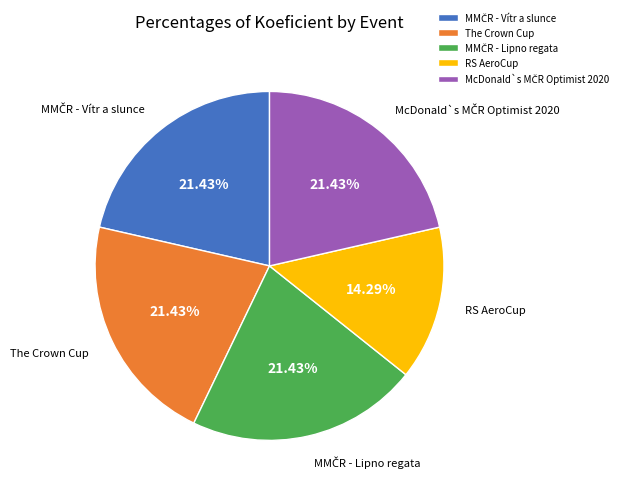

Does any single category account for the majority?

No